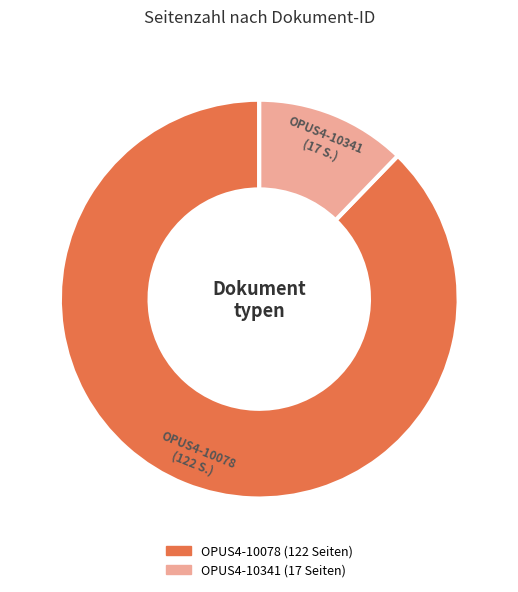

Is the sum of OPUS4-10341 and OPUS4-10078 greater than half?

Yes